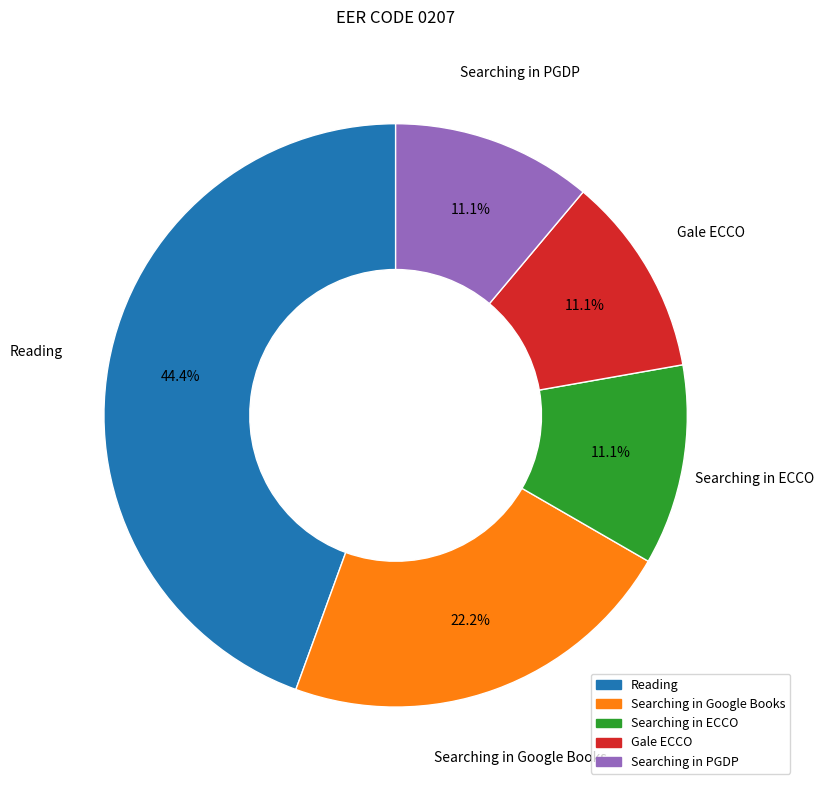

Is there any slice that represents more than half of the pie?

No